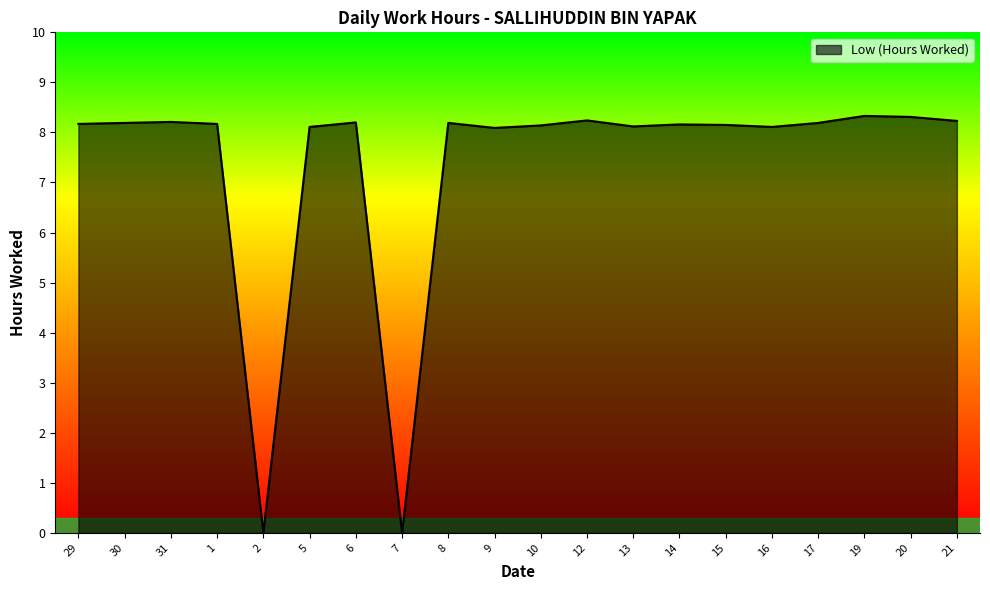

What is the ratio of the value at 9 to the value at 10?

1.0